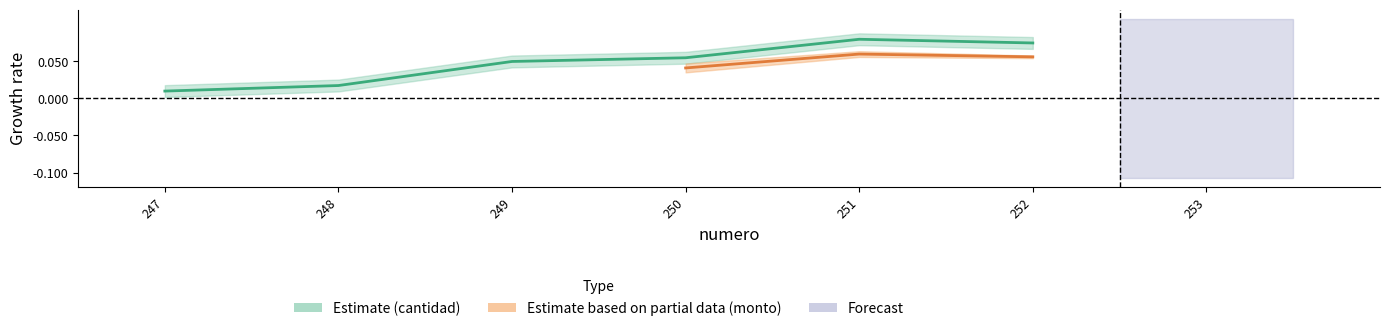

True or false: the data shows 0.1 at 249.

True